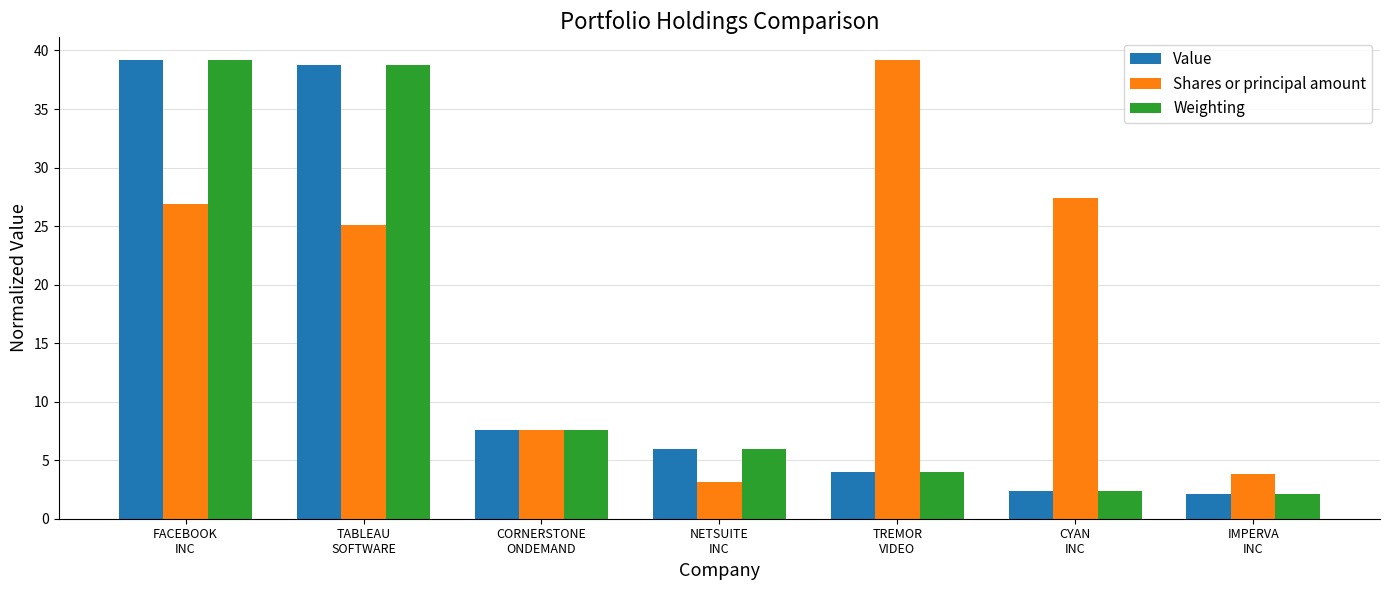

What is the label of the 1st bar from the right?

IMPERVA
INC